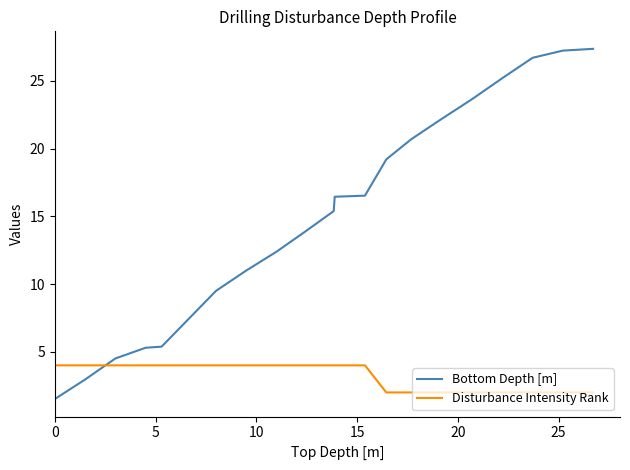

Which series ends up on top after the final intersection of Bottom Depth [m] and Disturbance Intensity Rank?

Bottom Depth [m]